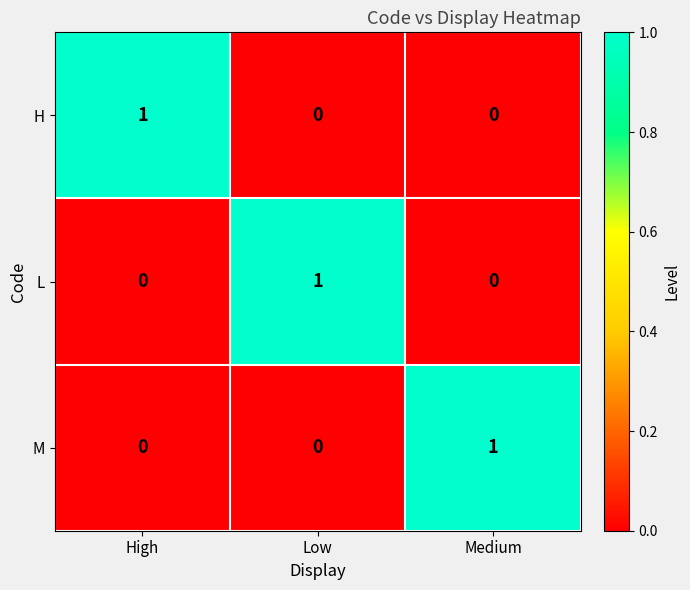

What is the spread (max minus min) of values at High?

1